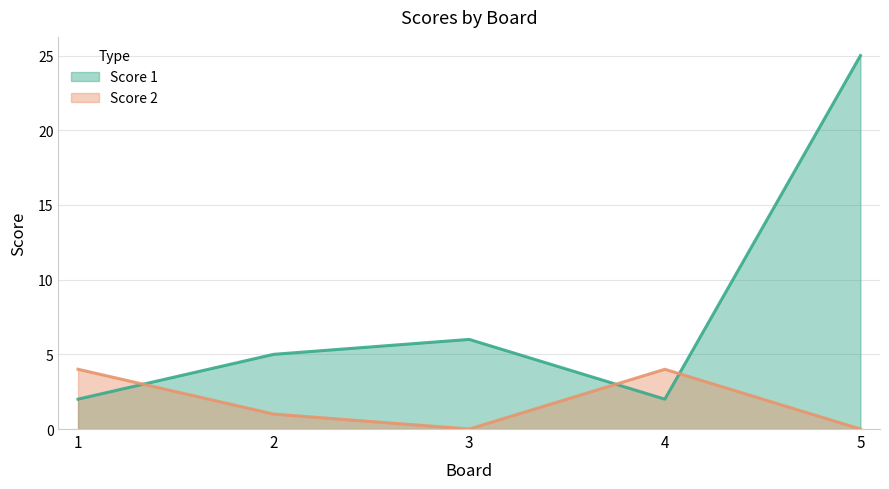

What are all the series names shown in the legend?

Score 1, Score 2